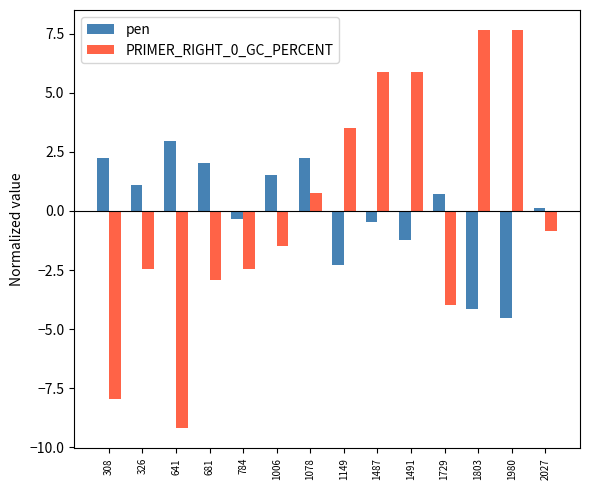

How many bars are there in each group?

2